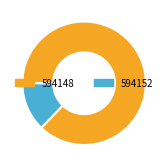

Is there any slice that represents more than half of the pie?

Yes